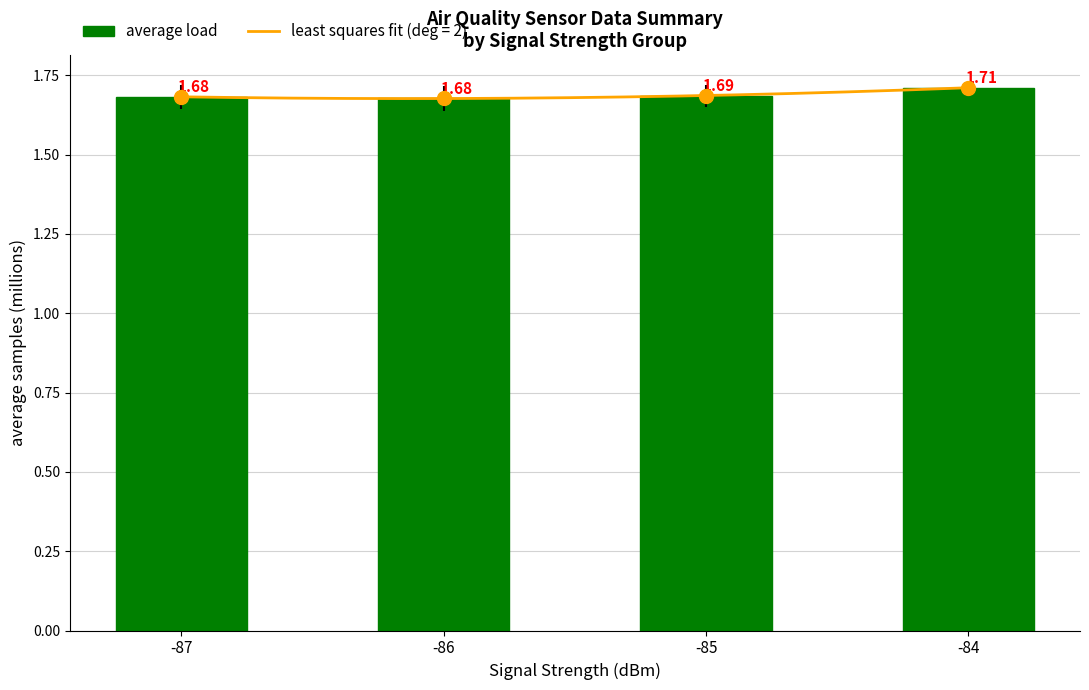

What is the average value?

1.7